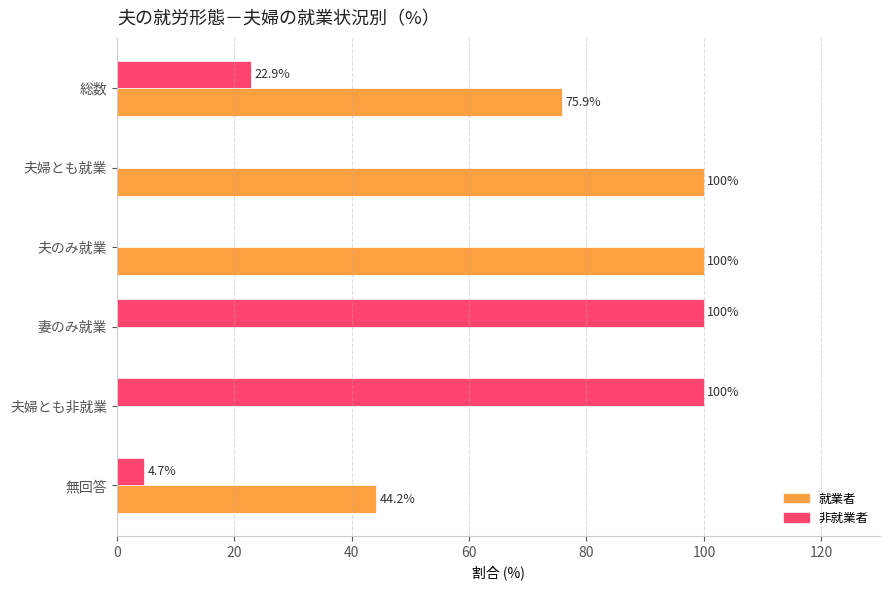

Which series has the largest total across all categories?

就業者